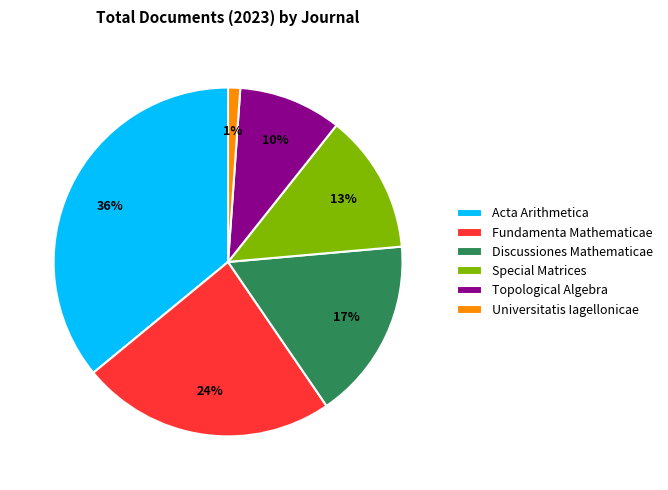

How many segments does this pie chart have?

6